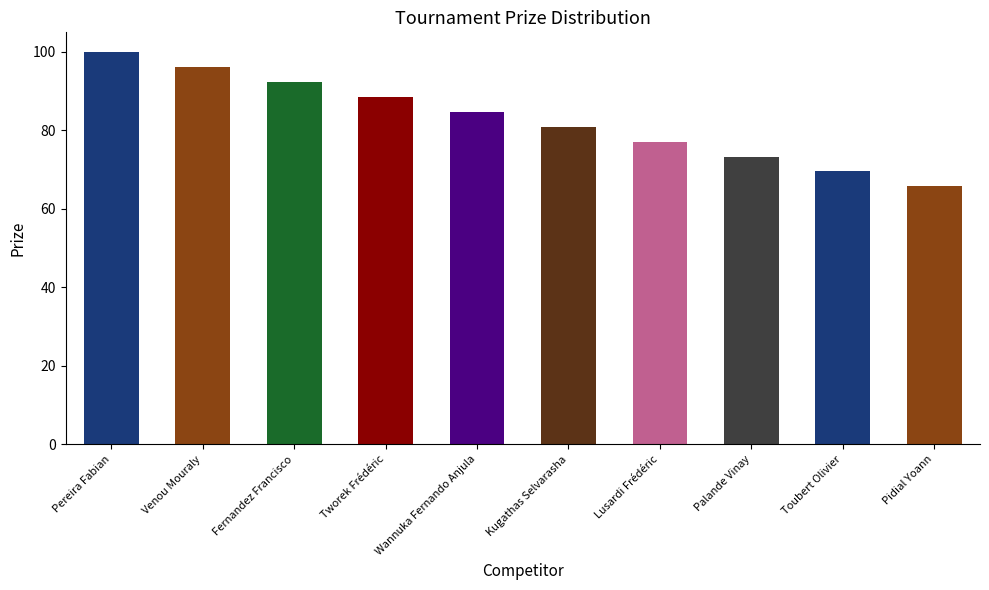

Rank the categories by value from lowest to highest.

Pidial Yoann, Toubert Olivier, Palande Vinay, Lusardi Frédéric, Kugathas Selvarasha, Wannuka Fernando Anjula, Tworek Frédéric, Fernandez Francisco, Venou Mouraly, Pereira Fabian